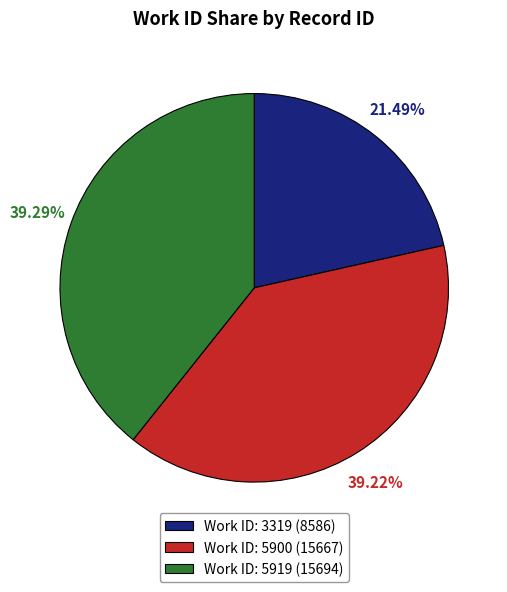

Does Work ID: 5900 (15667) account for over 50% of the chart?

No